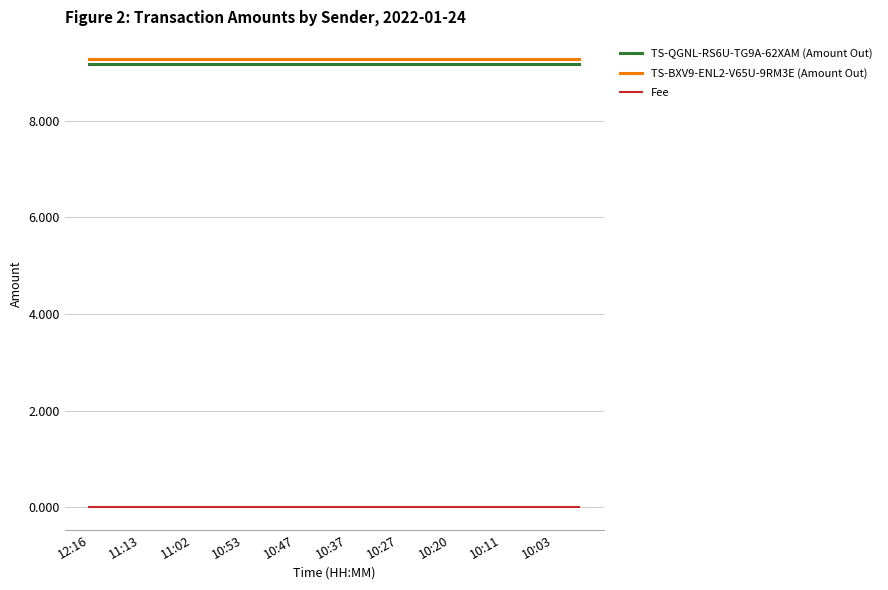

What are all the series names shown in the legend?

TS-QGNL-RS6U-TG9A-62XAM (Amount Out), TS-BXV9-ENL2-V65U-9RM3E (Amount Out), Fee